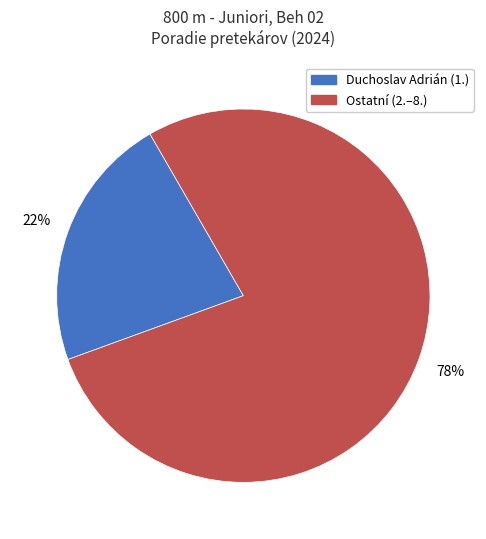

Is there a majority slice in this chart?

Yes